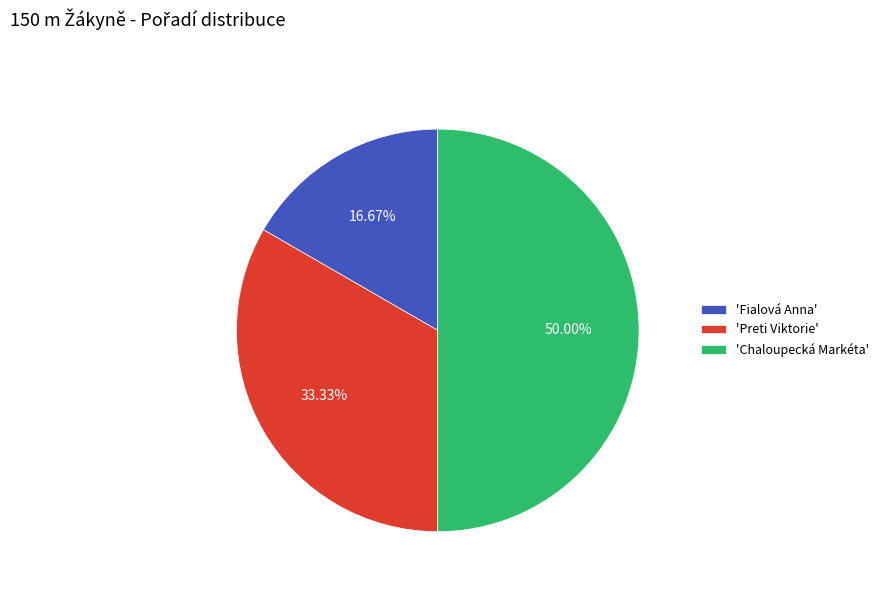

Combined, do 'Chaloupecká Markéta' and 'Preti Viktorie' account for over 50%?

Yes